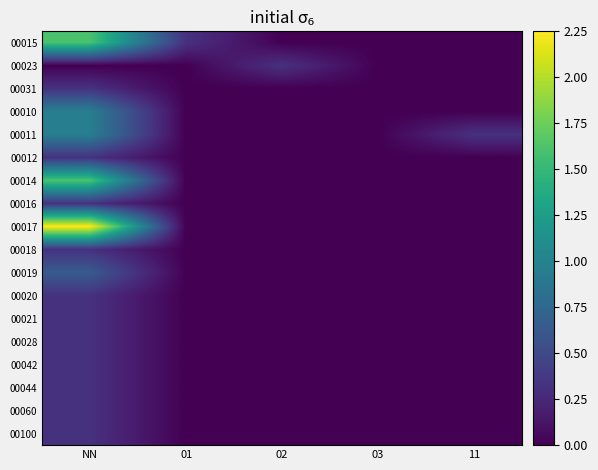

Count the number of categories in the chart.

5